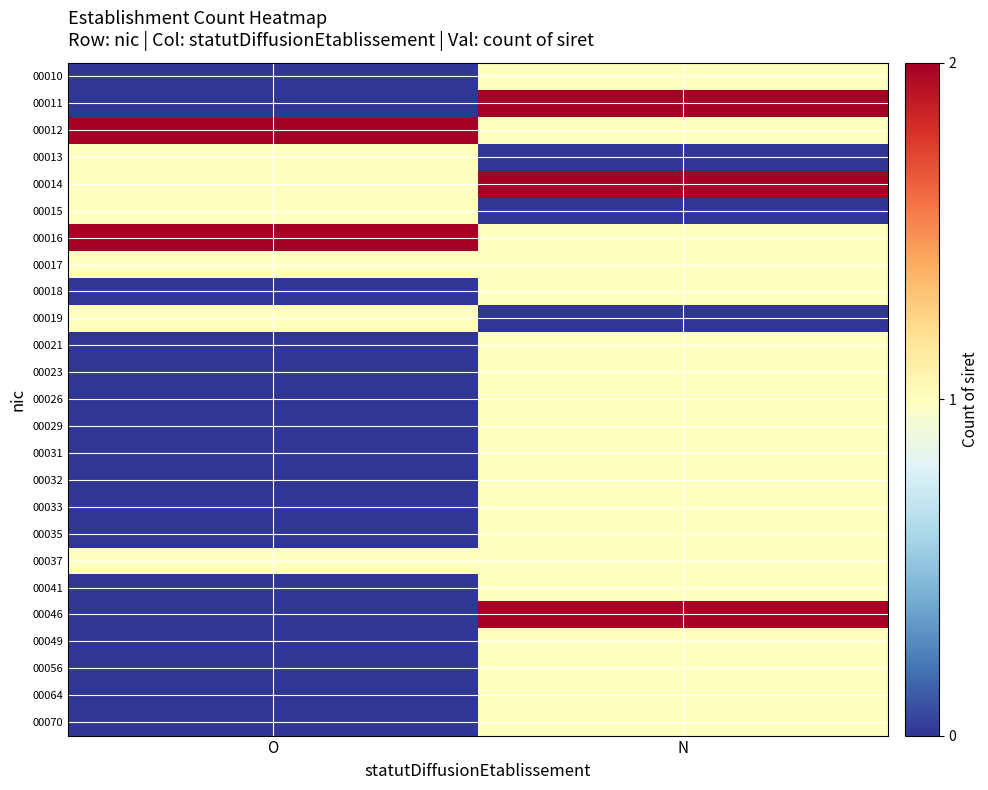

Count the number of categories in the chart.

2